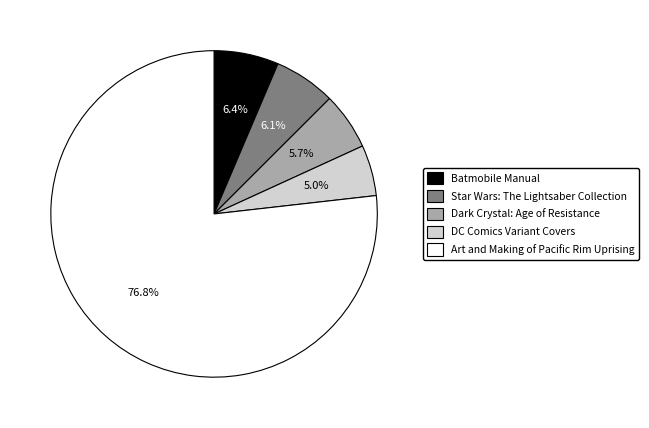

What percentage is the Dark Crystal: Age of Resistance slice, to the nearest percent?

6%